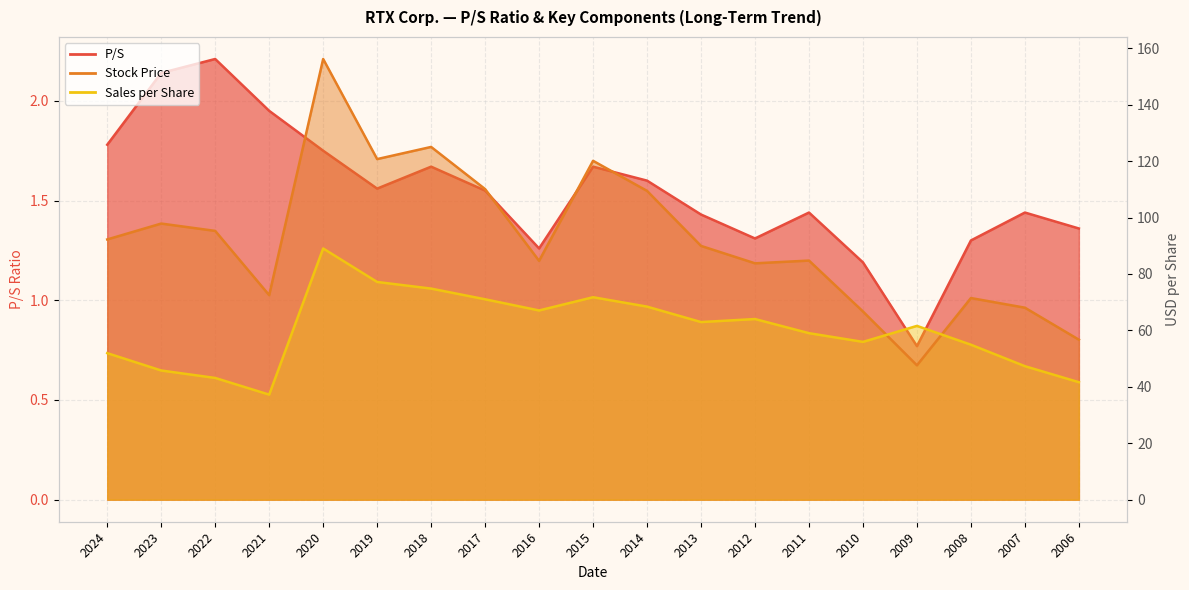

What is the difference between the Sales per Share values at 2013 and 2016?

4.1